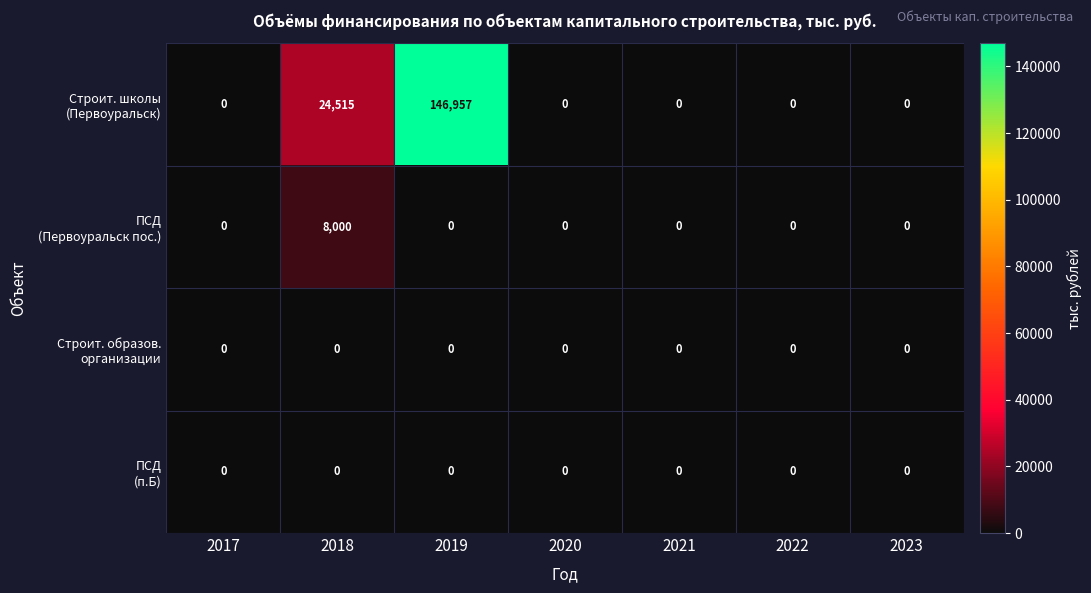

What is the difference between the highest and lowest values at 2019?

146957